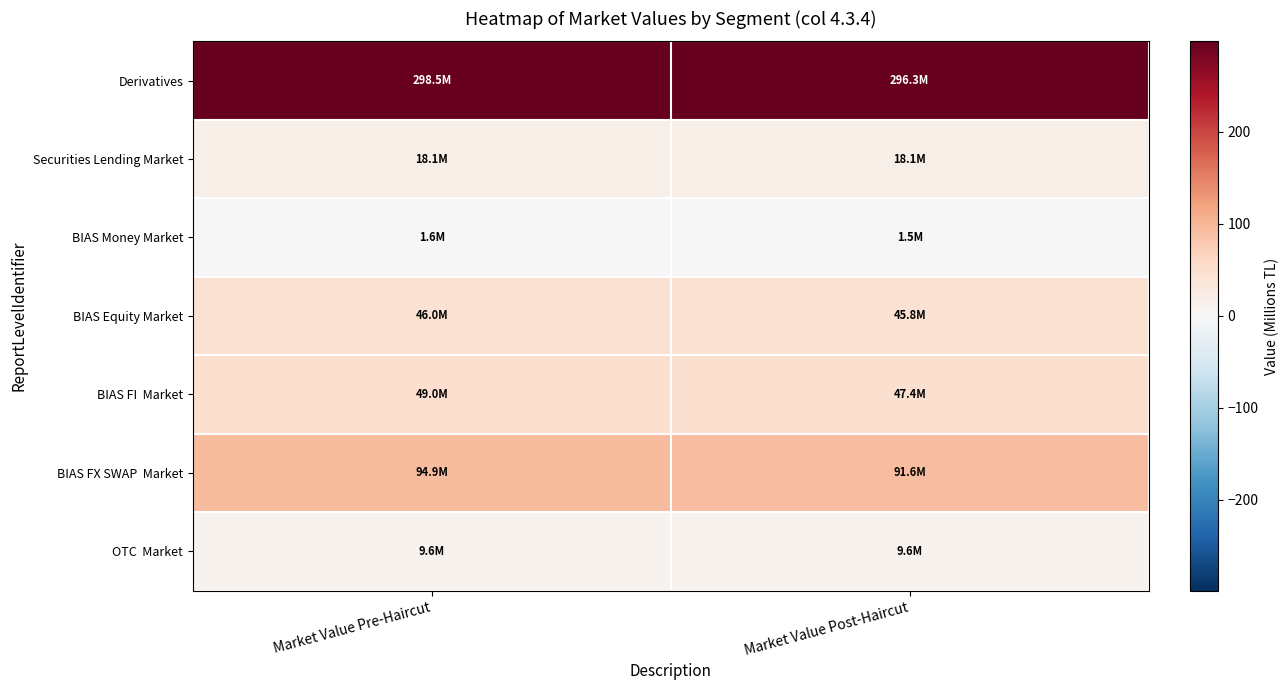

Which label corresponds to the largest value in the chart?

Market Value Pre-Haircut